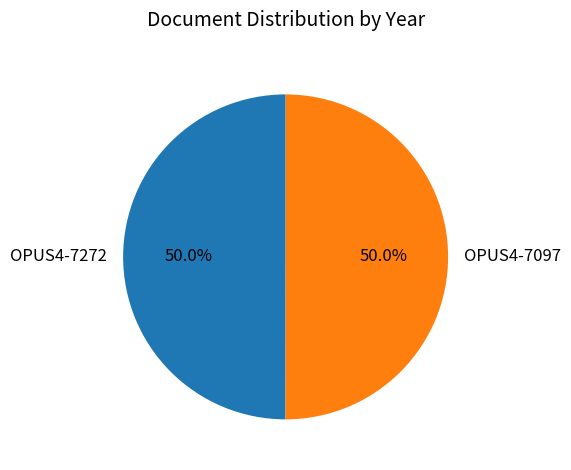

Is the sum of OPUS4-7272 and OPUS4-7097 greater than half?

Yes